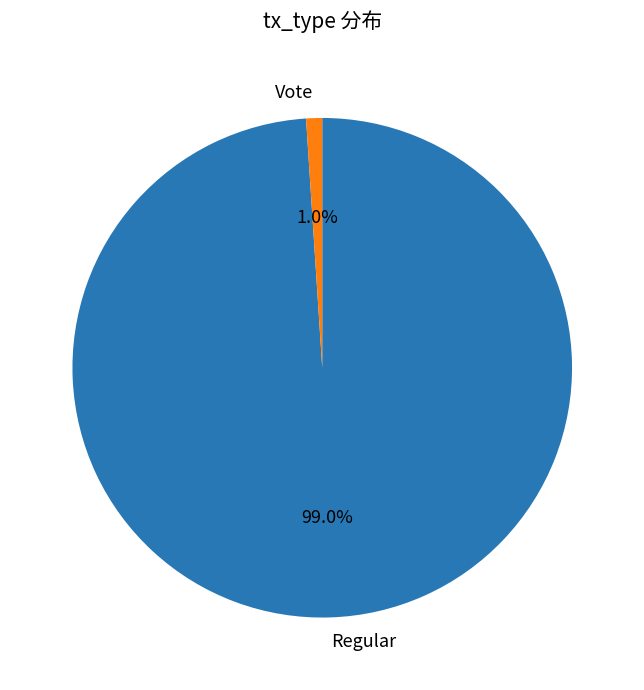

Count the number of slices in the pie.

2